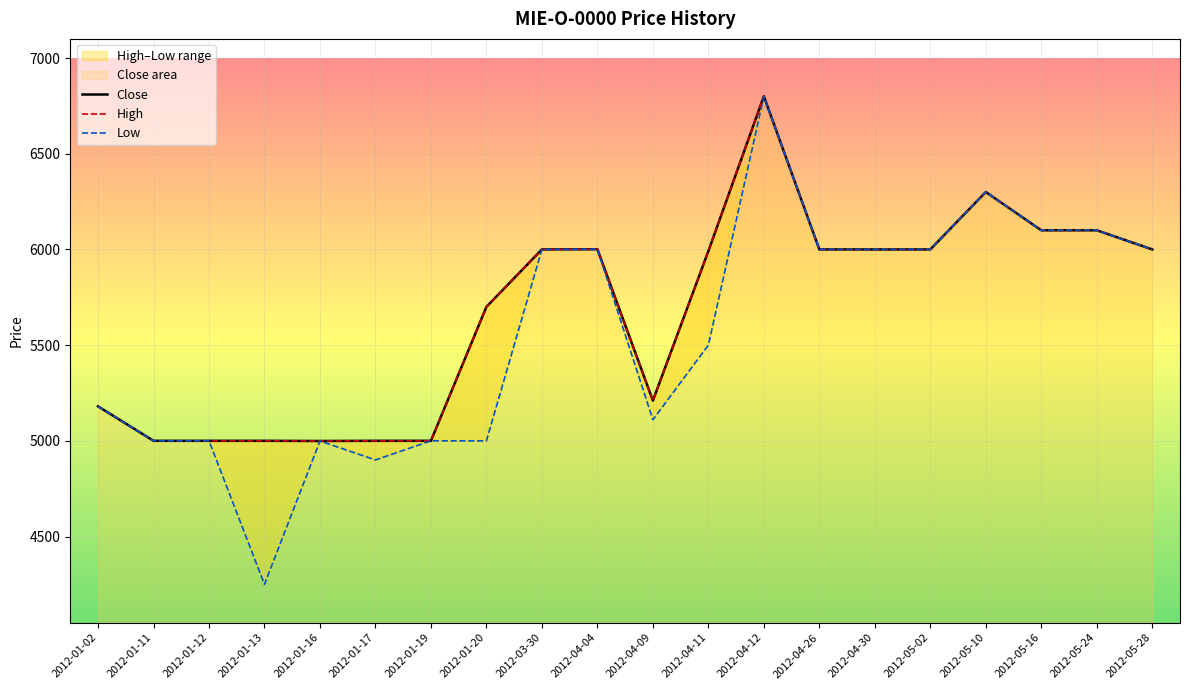

Between 2012-04-26 and 2012-01-16, which is larger?

2012-04-26